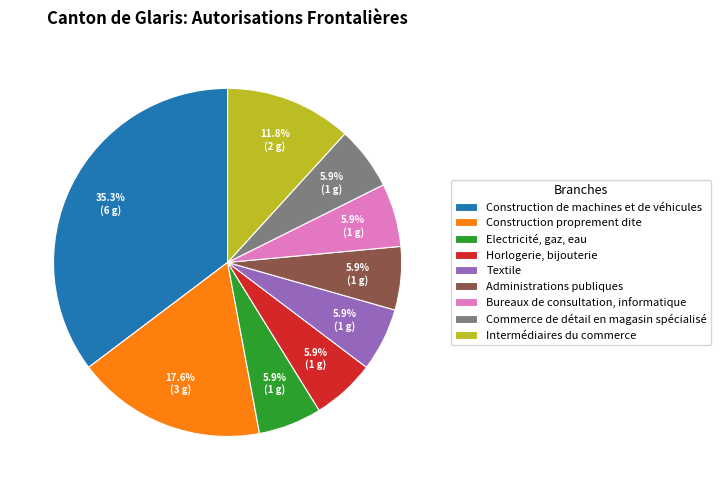

To the nearest percent, what is the difference between the largest and smallest slice percentages?

29%